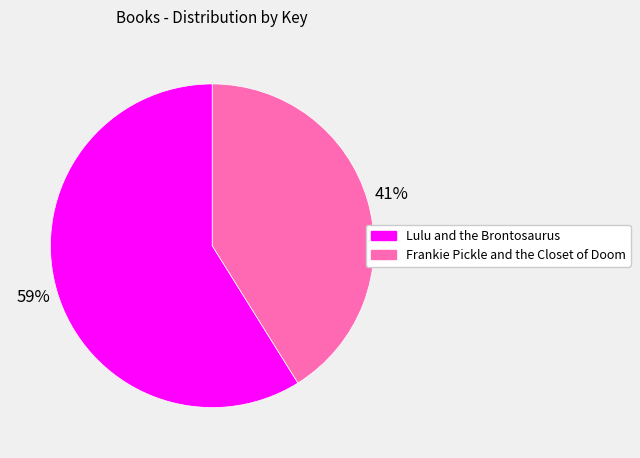

What is the ratio of the value at Lulu and the Brontosaurus to the value at Frankie Pickle and the Closet of Doom?

1.4